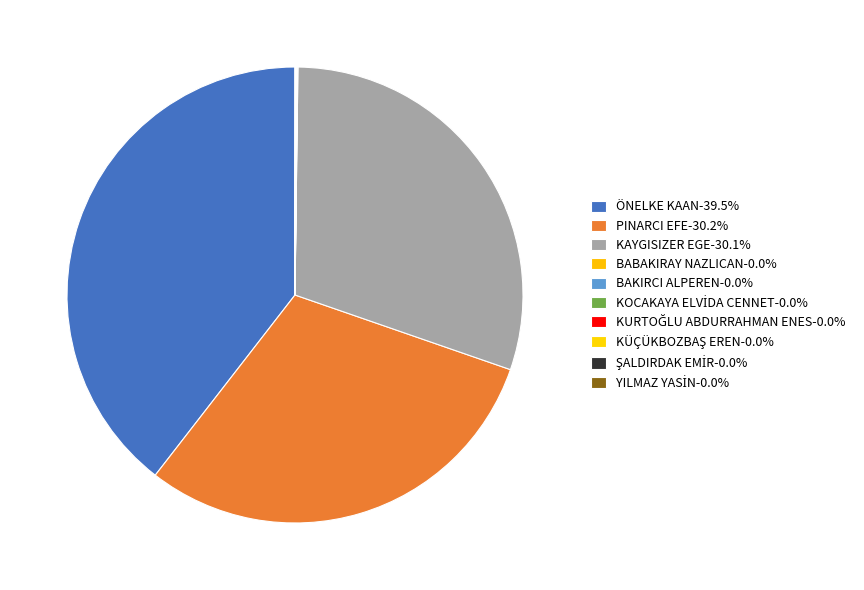

Is there a majority slice in this chart?

No